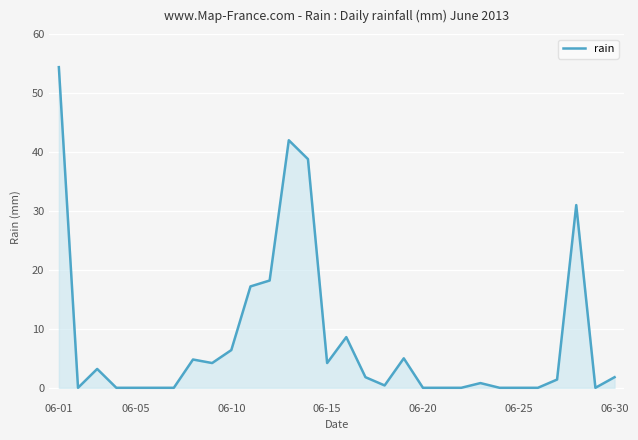

What is the difference between the maximum and minimum values?

54.4